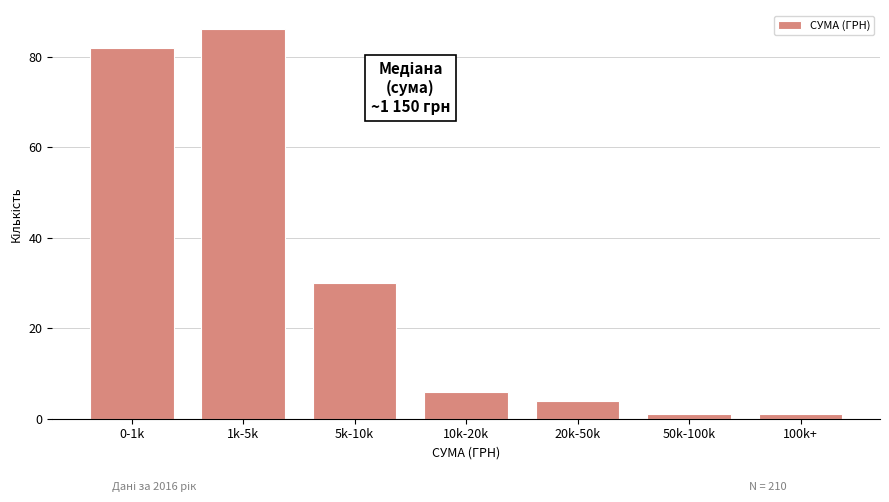

Reading right to left, transcribe all the data shown in this chart.

1	1	4	6	30	86	82